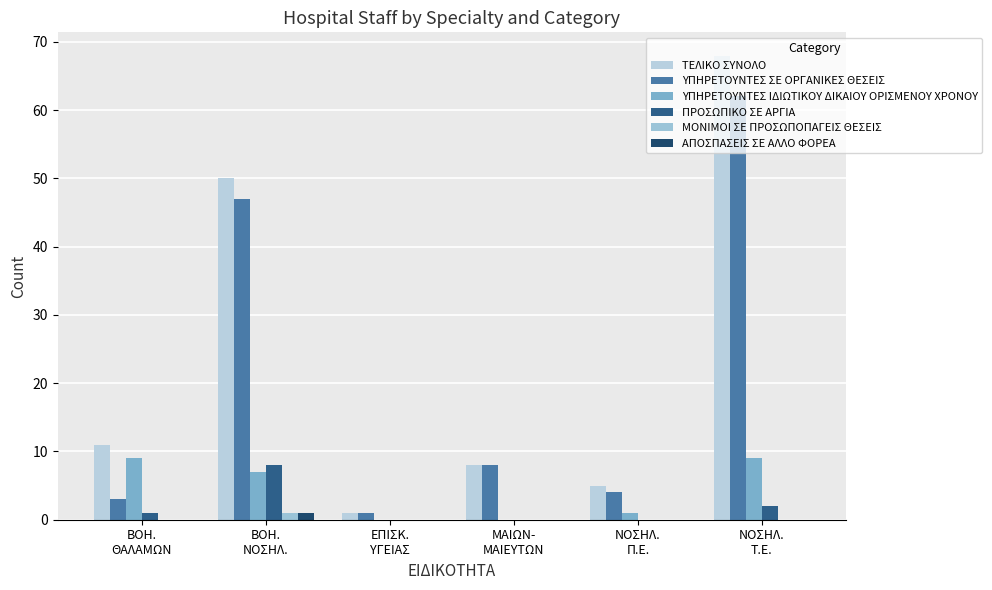

Which category has the highest value in the ΠΡΟΣΩΠΙΚΟ ΣΕ ΑΡΓΙΑ series?

ΒΟΗ.
ΝΟΣΗΛ.